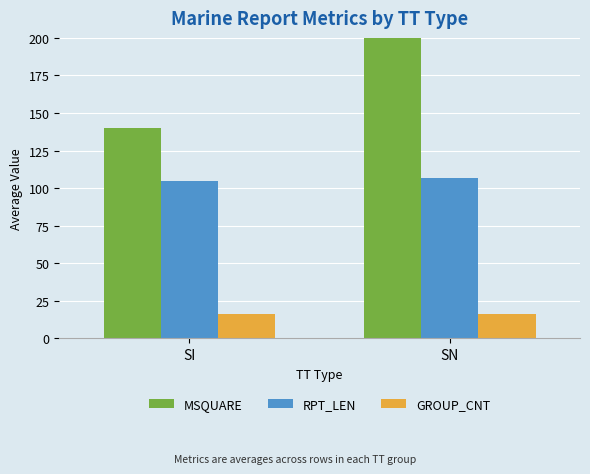

The value of GROUP_CNT at SI is 7.1. True or false?

False